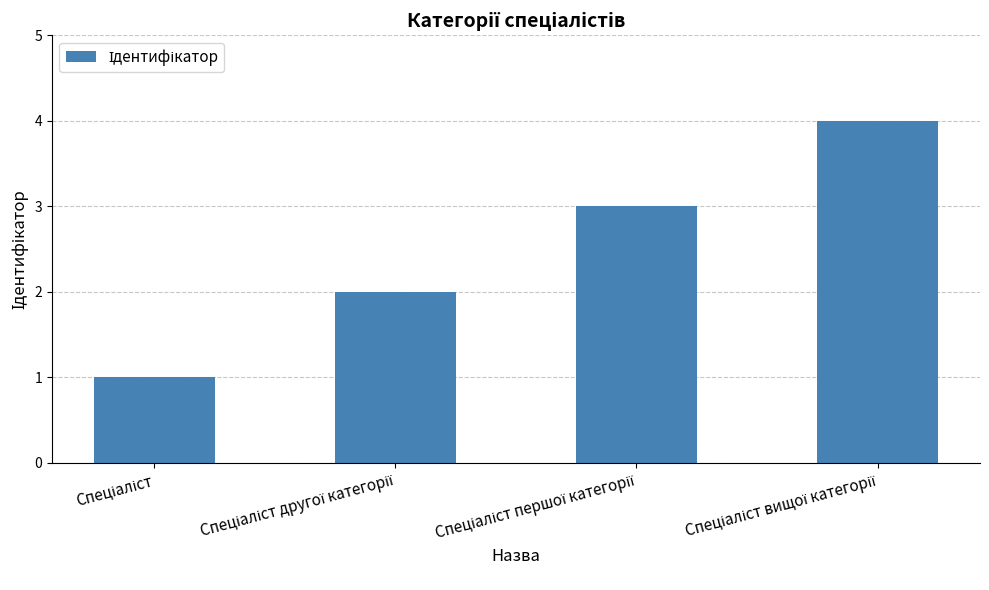

What is the difference between the maximum and minimum values?

3